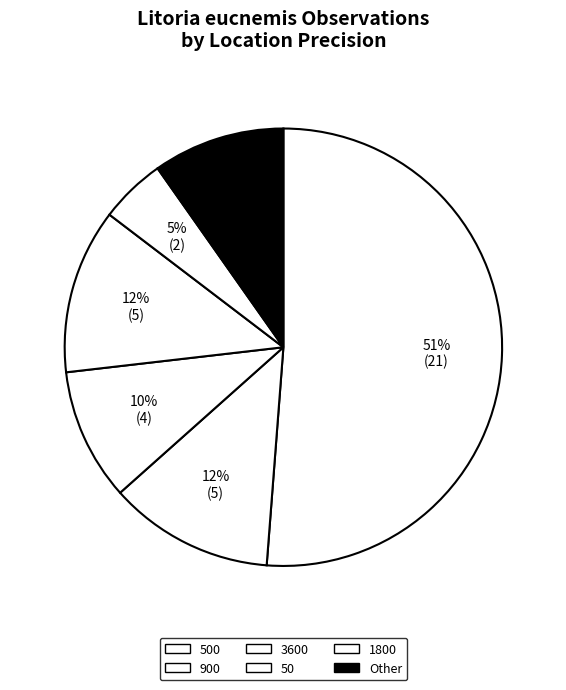

What is the largest slice in the pie chart?

500